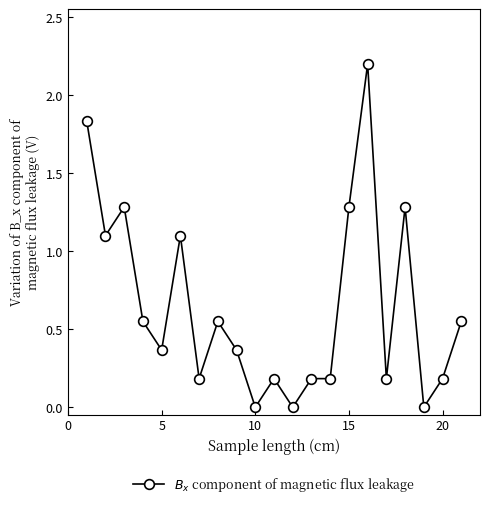

What is the greatest value displayed?

2.2